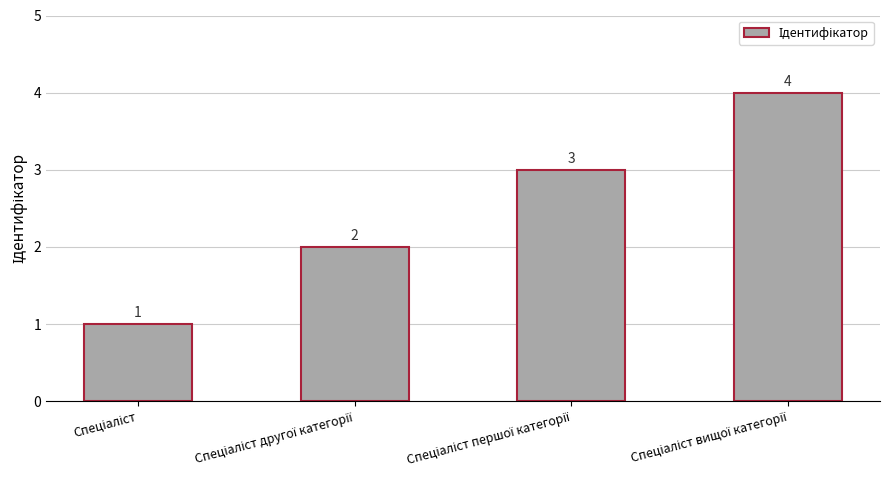

What is the greatest value displayed?

4